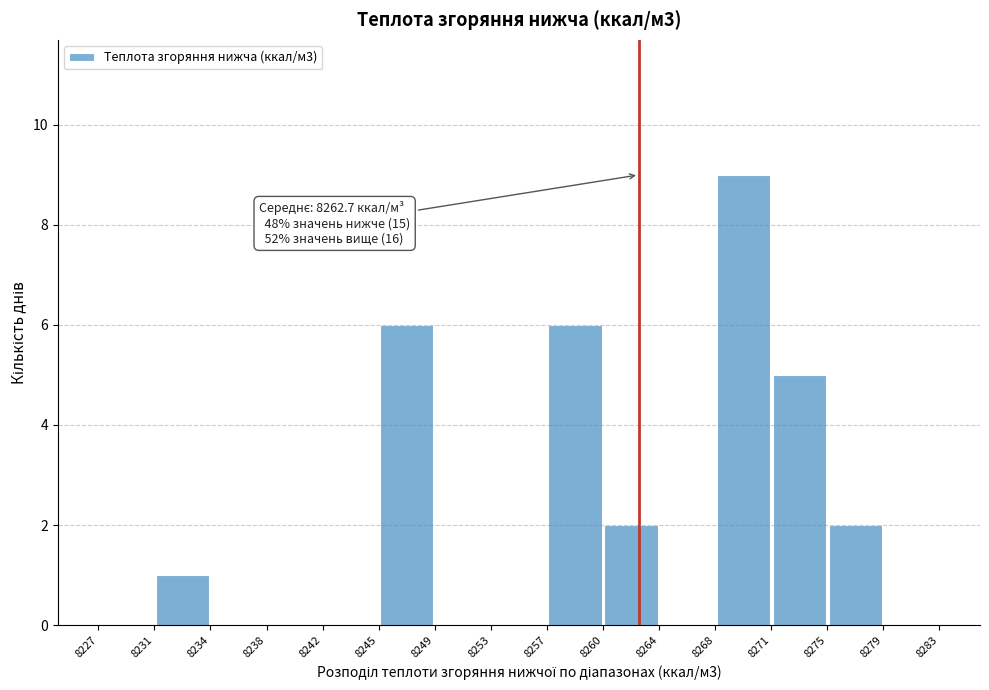

Which range on the x-axis has the tallest bar?

8268 to 8271